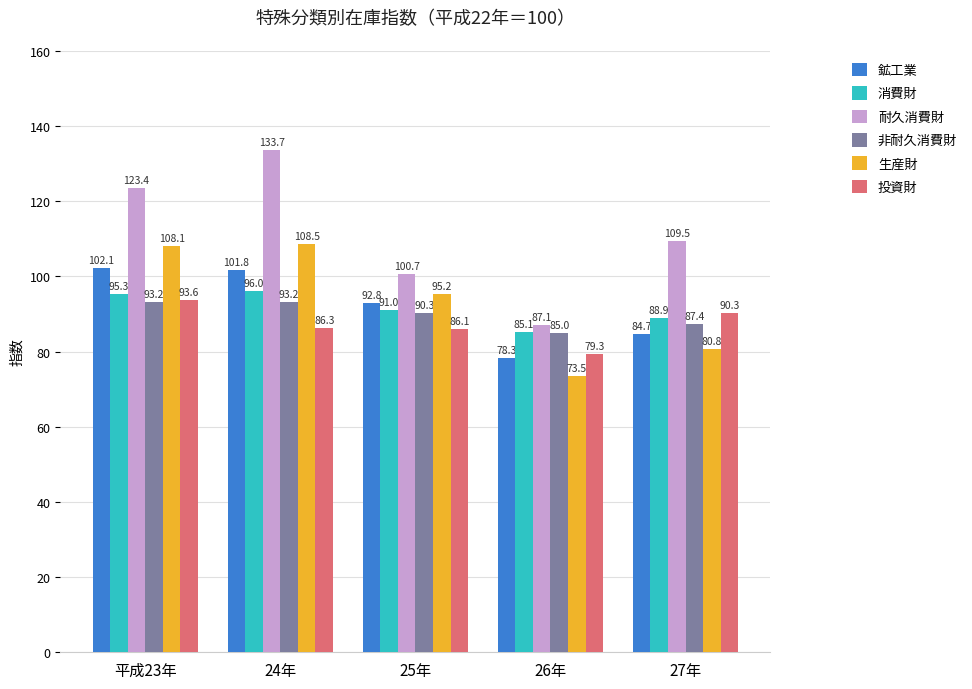

What is the lowest value of the 非耐久消費財 series?

85.0